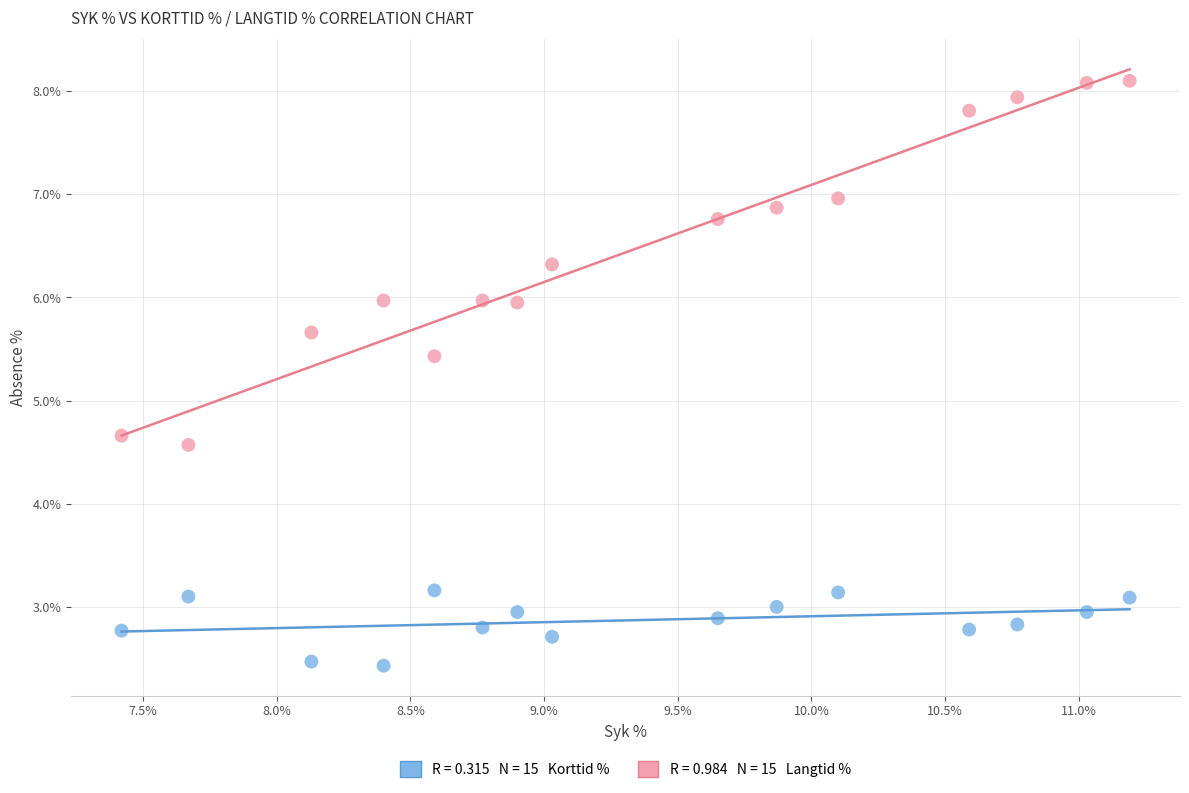

Across all series, what Y value is closest to 5?

4.7